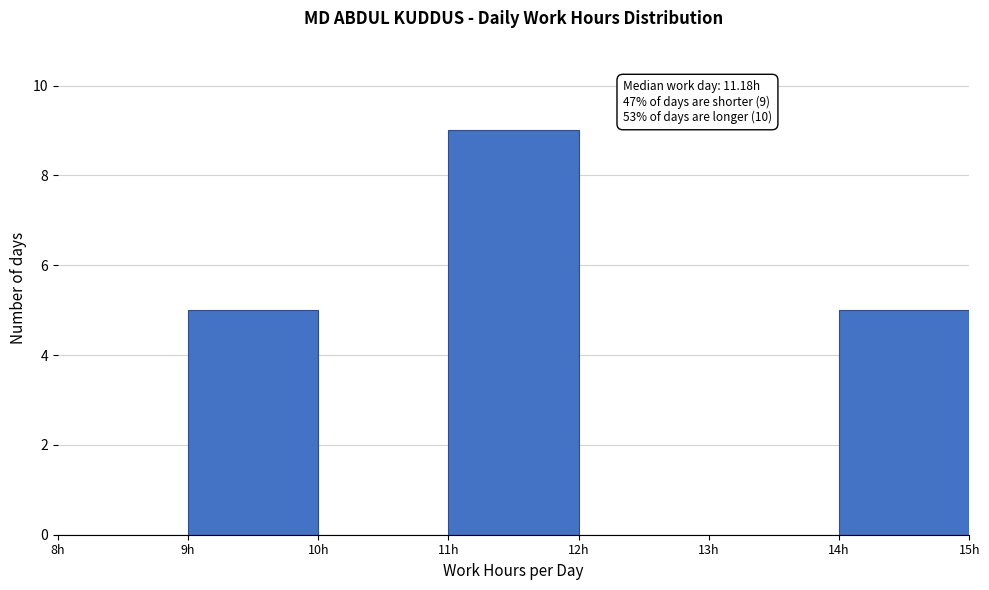

Which range on the x-axis has the tallest bar?

11 to 12